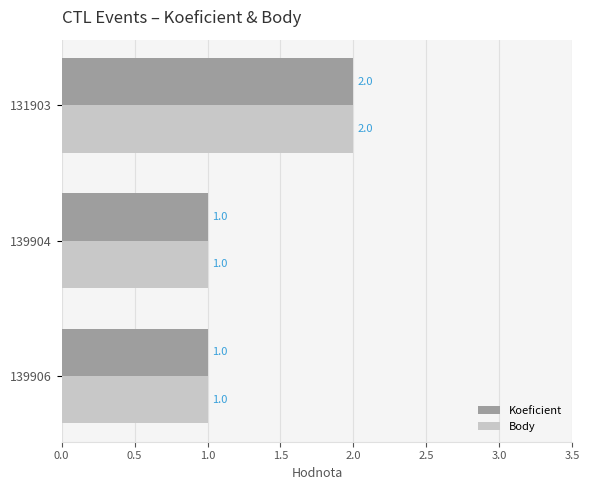

At which category is the sum across all series the highest?

131903